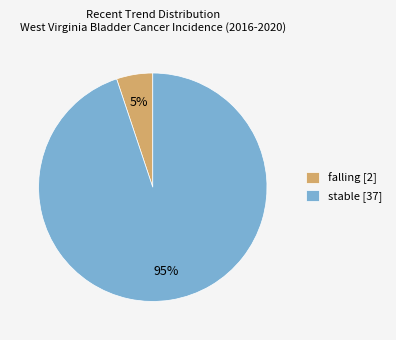

Is there a majority slice in this chart?

Yes